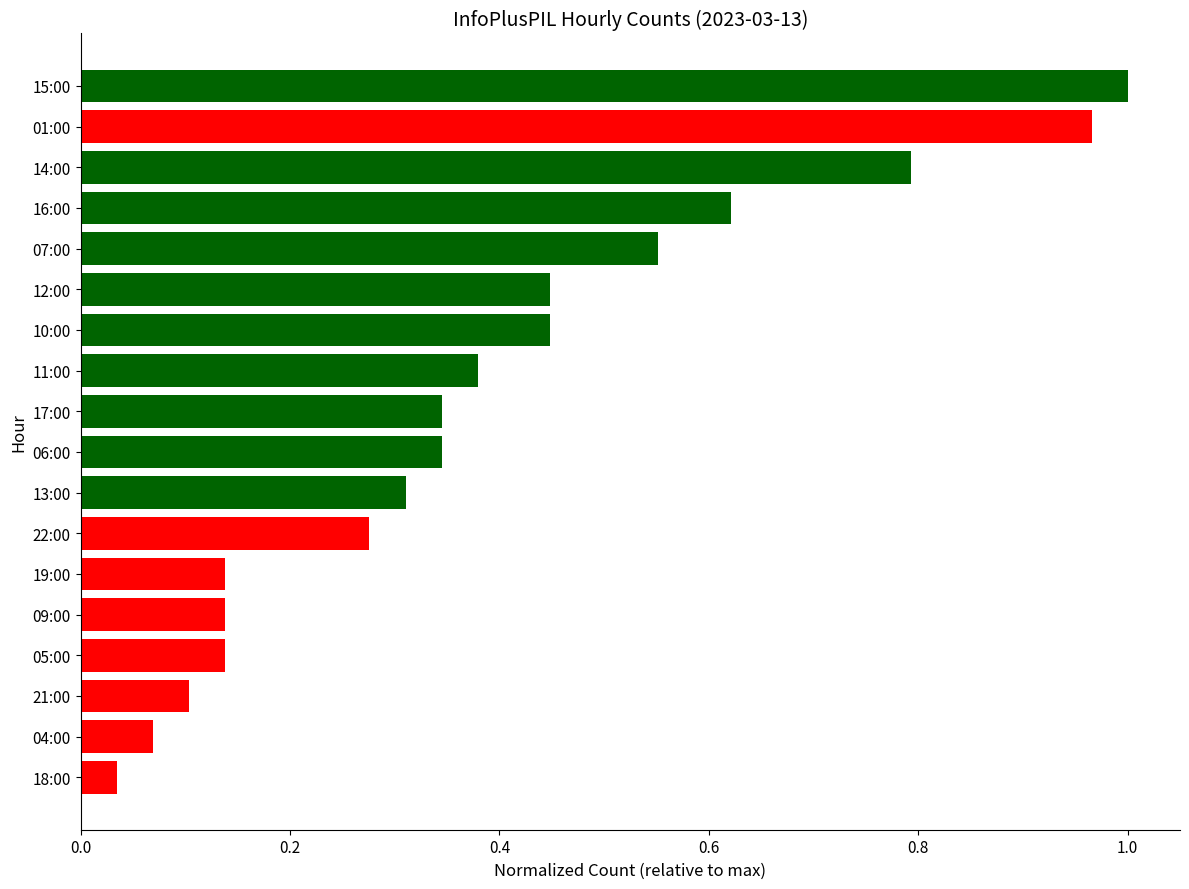

What is the difference between the second highest and second lowest values?

0.9